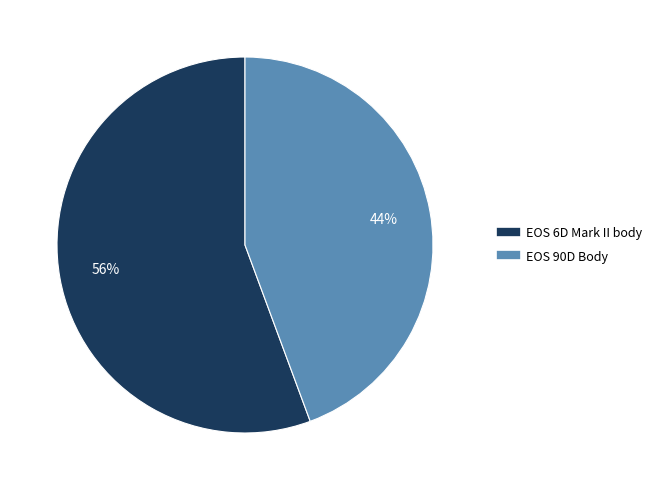

How many segments does this pie chart have?

2